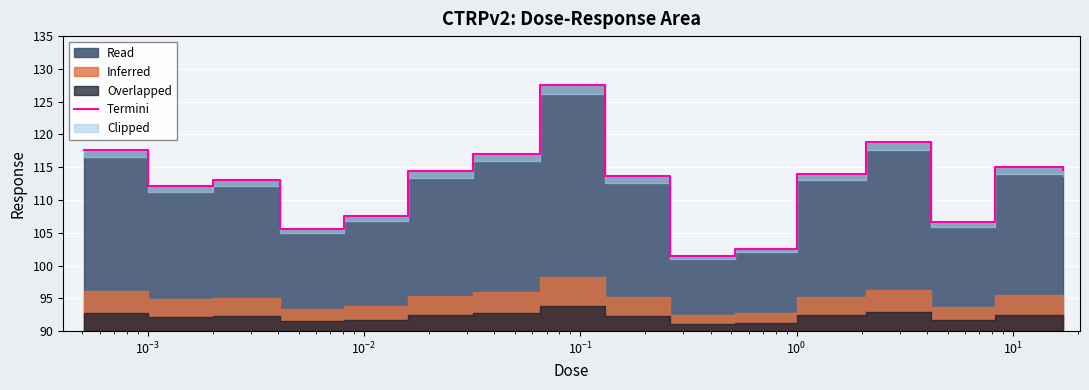

How many points are higher than both their immediate neighbors (excluding endpoints)?

4